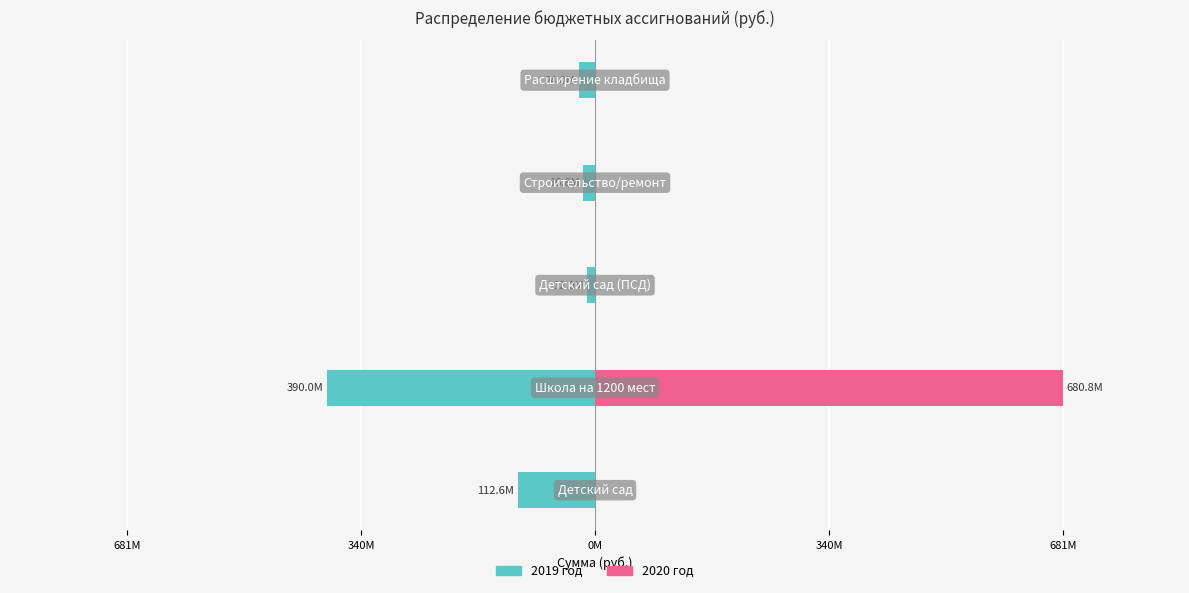

Are the bars grouped side by side (vs. stacked)?

Yes